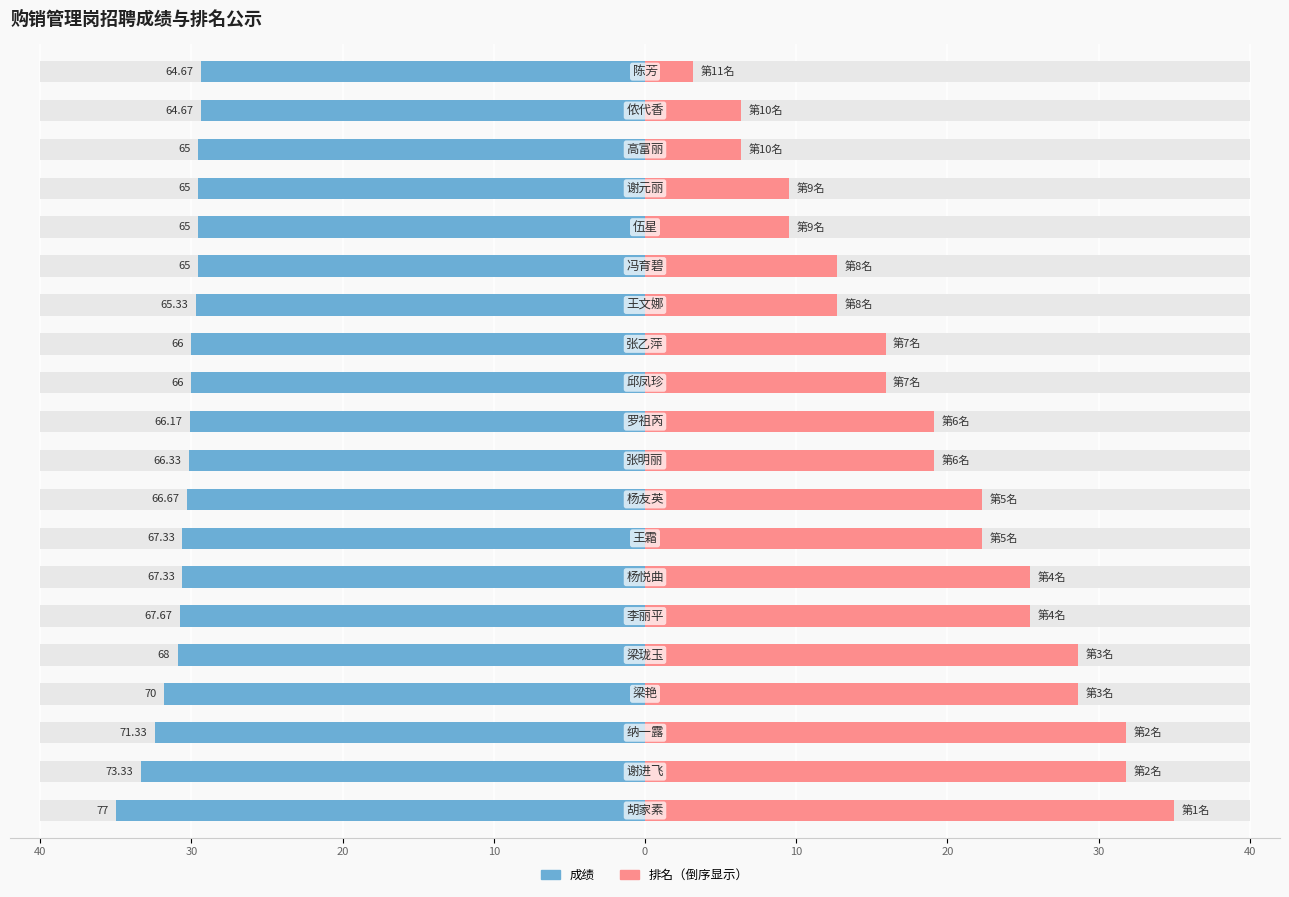

Read the 成绩 value at 17.

-29.5